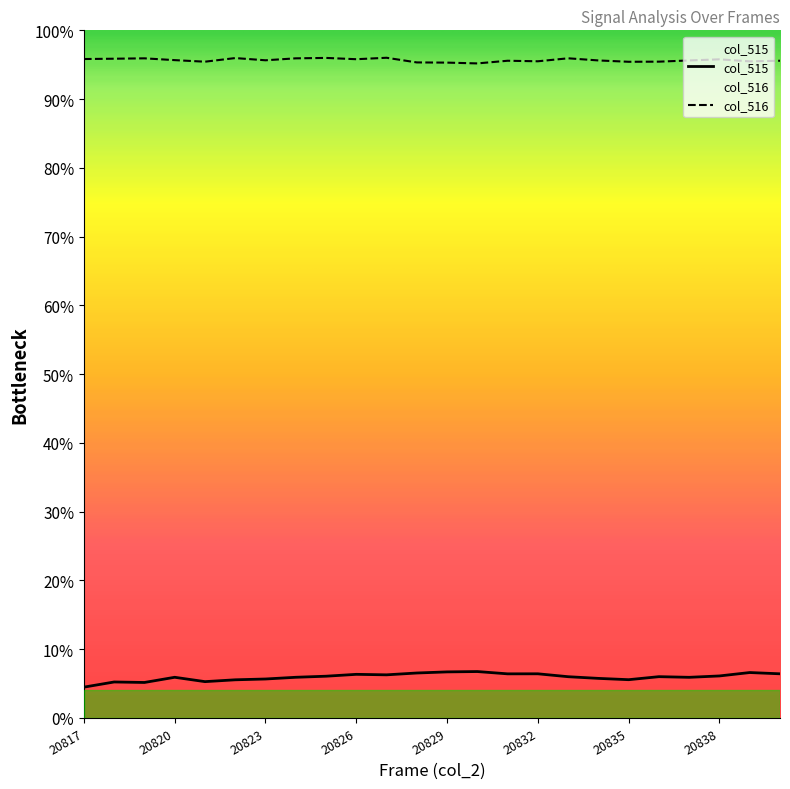

Rank the series at 20836 from lowest to highest value.

col_515, col_516